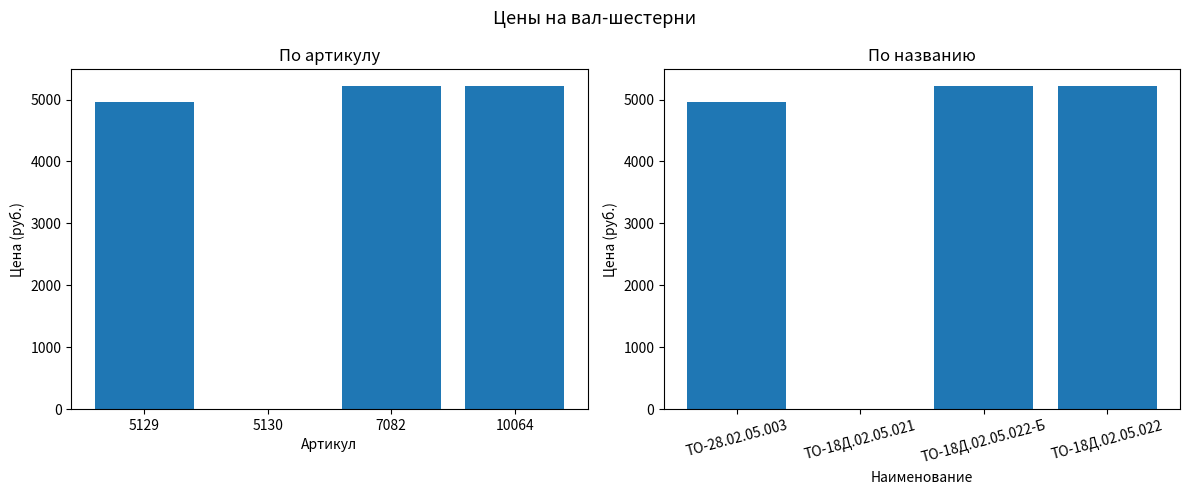

Rank the series at 7082 from lowest to highest value.

Артикул, Название